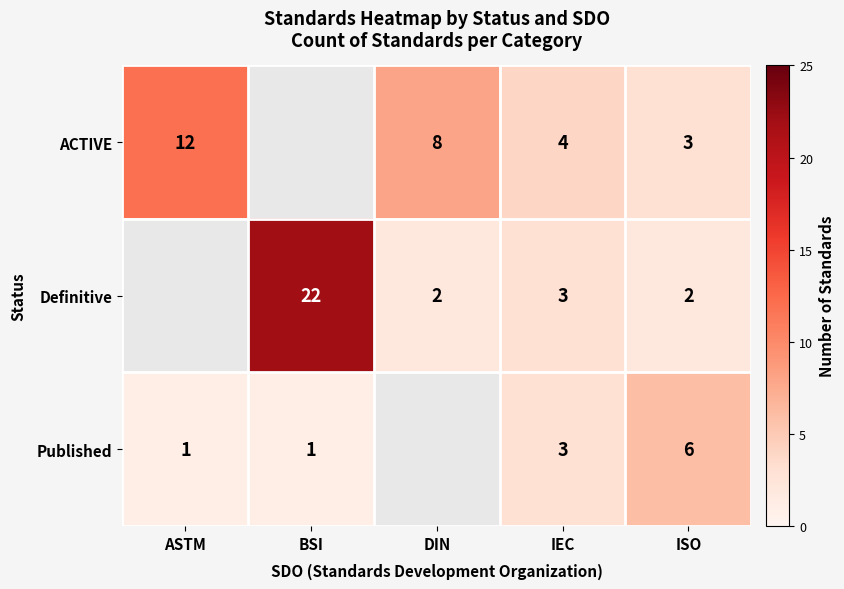

Is the value of ACTIVE at IEC greater than the value of Definitive at ISO?

Yes